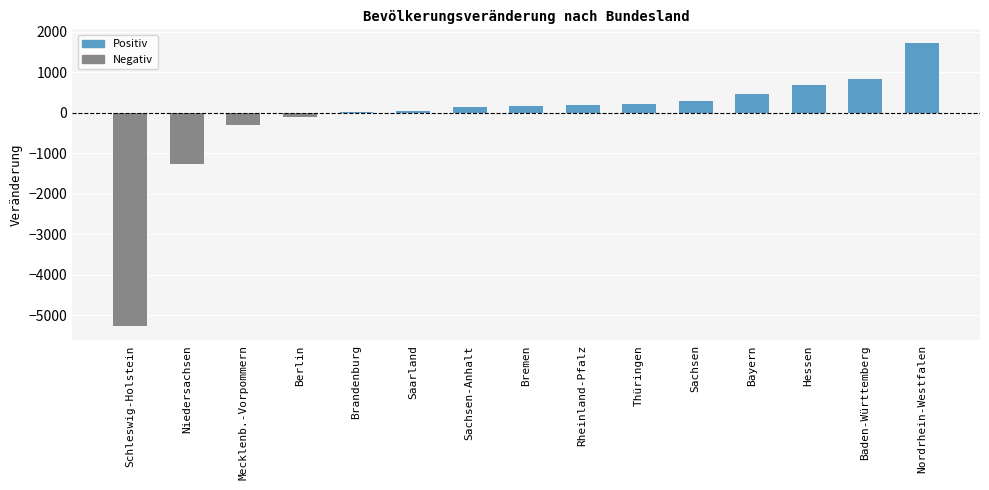

Which category has the highest value across all series?

Nordrhein-Westfalen